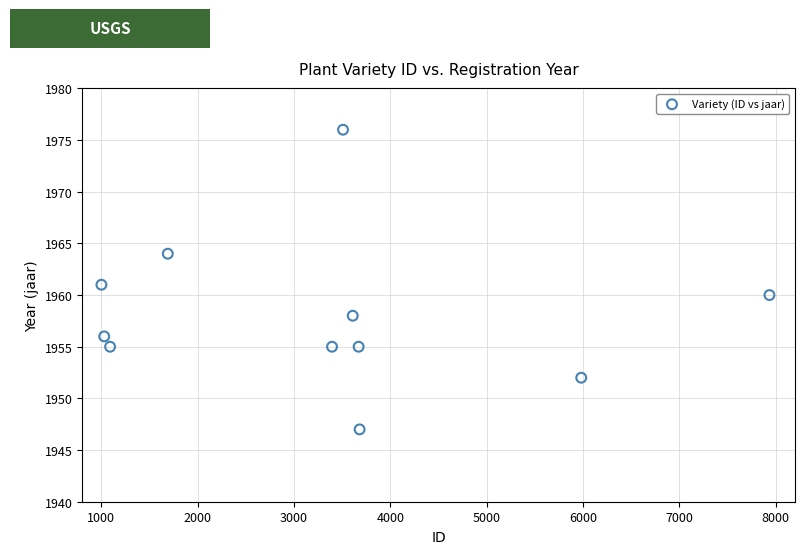

What is the range of X values (max minus min)?

6935